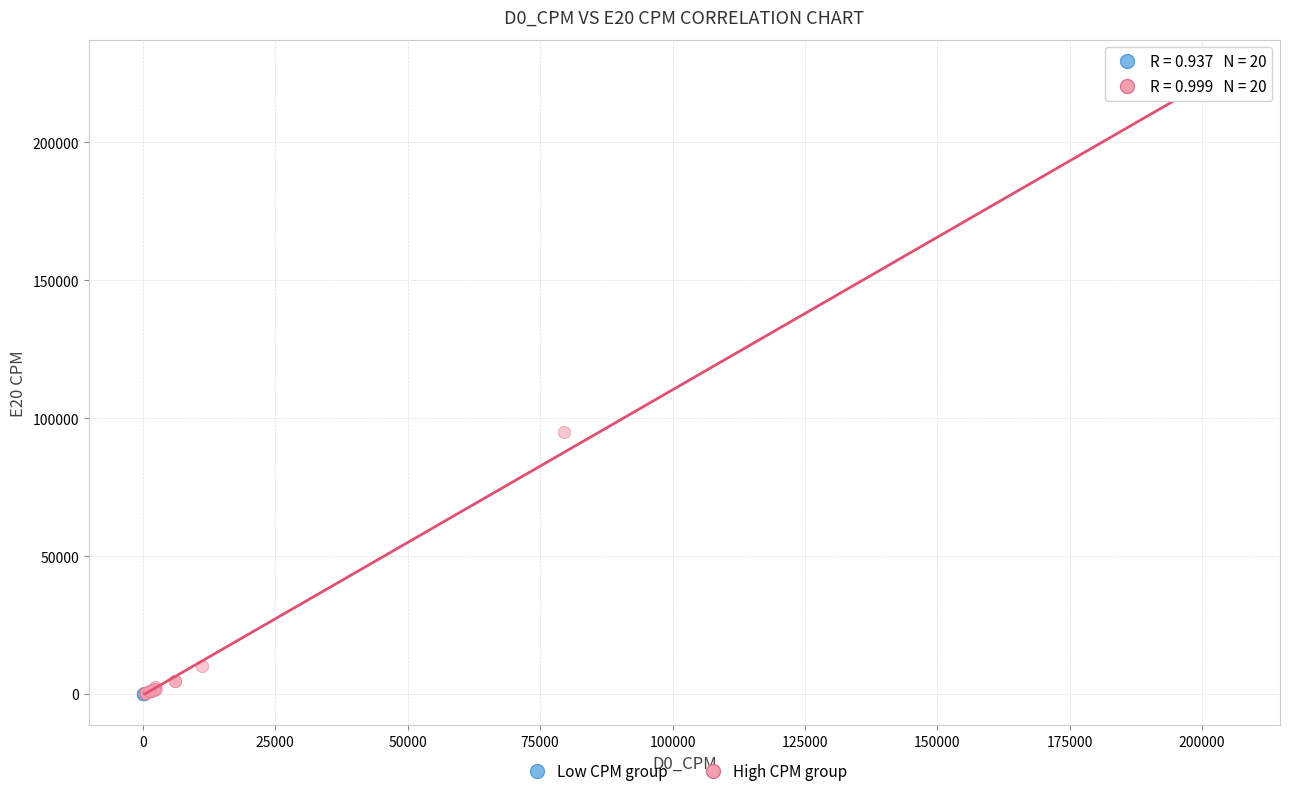

Which series contains the highest Y value?

High CPM group